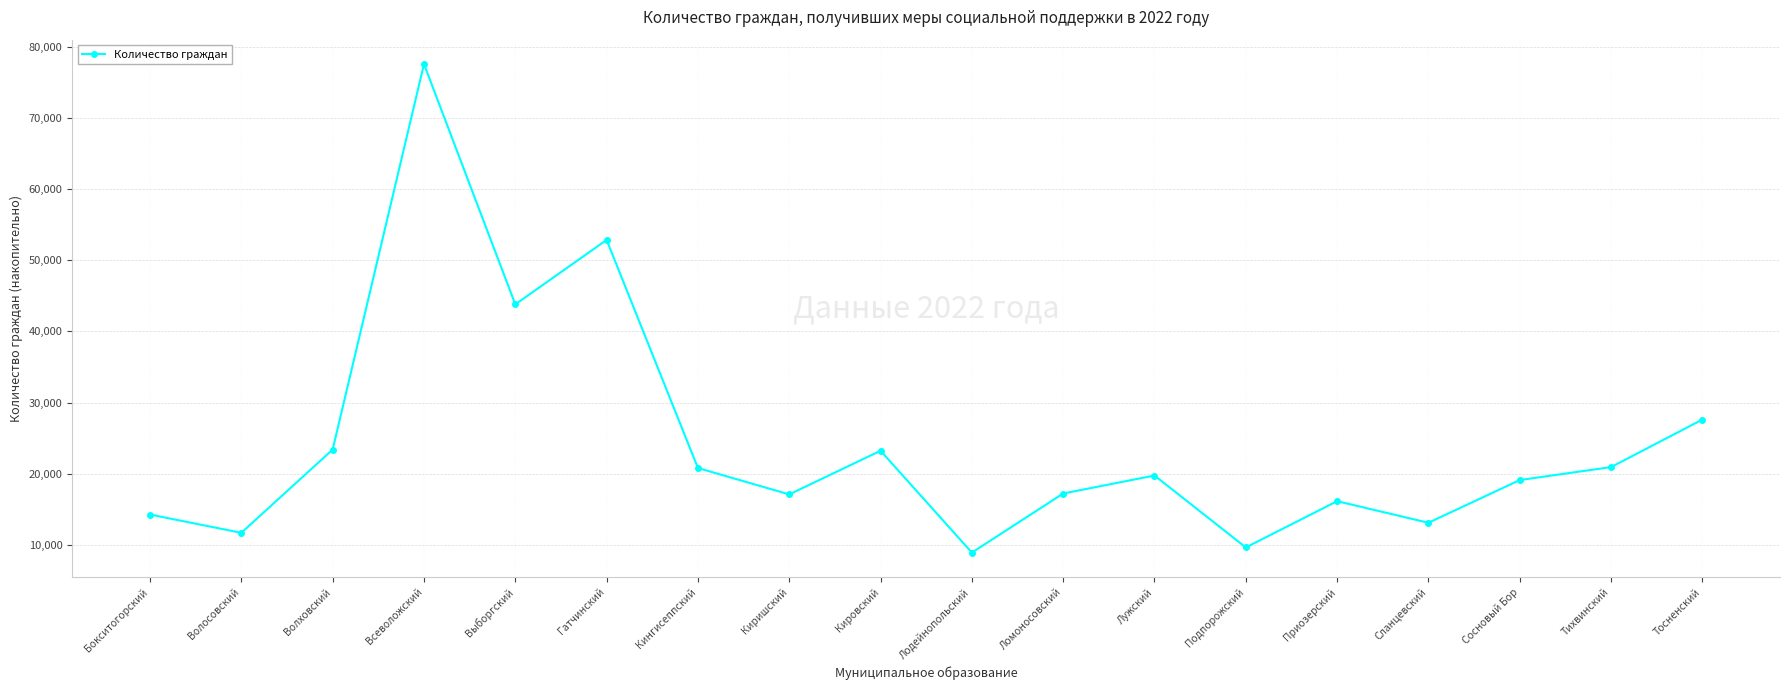

At which category does the data reach its first local valley?

Волосовский